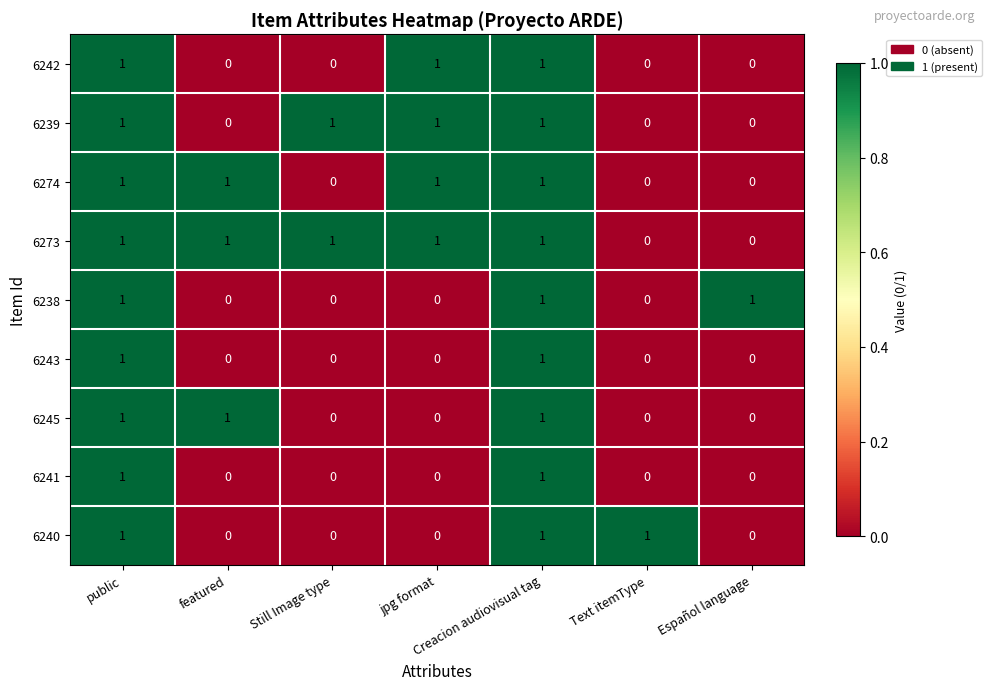

Count the 6274 values in the range 0 to 1.

7